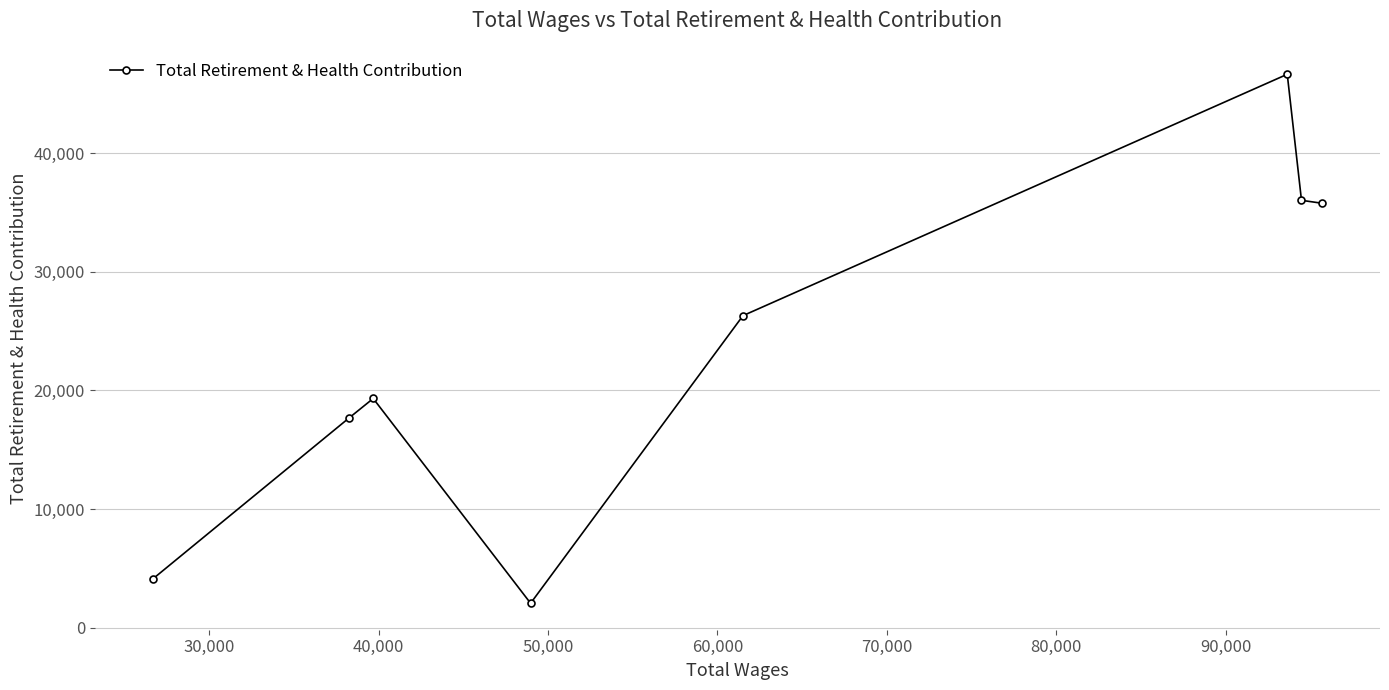

Is this an area chart (filled region under the line)?

No